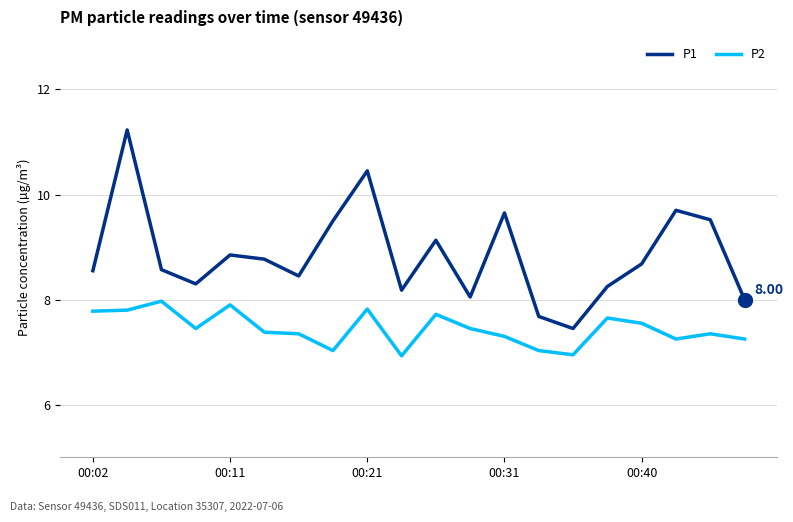

List the series in order of their overall mean, highest first.

P1, P2